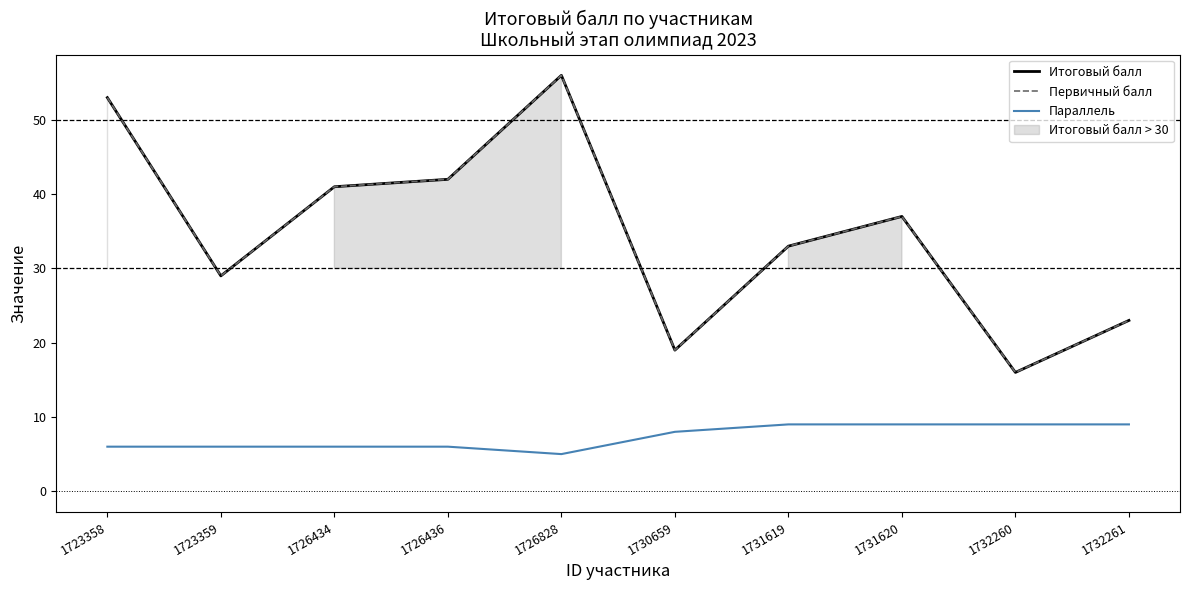

Is the value of Первичный балл at 1726436 greater than the value of Параллель at 1726434?

Yes